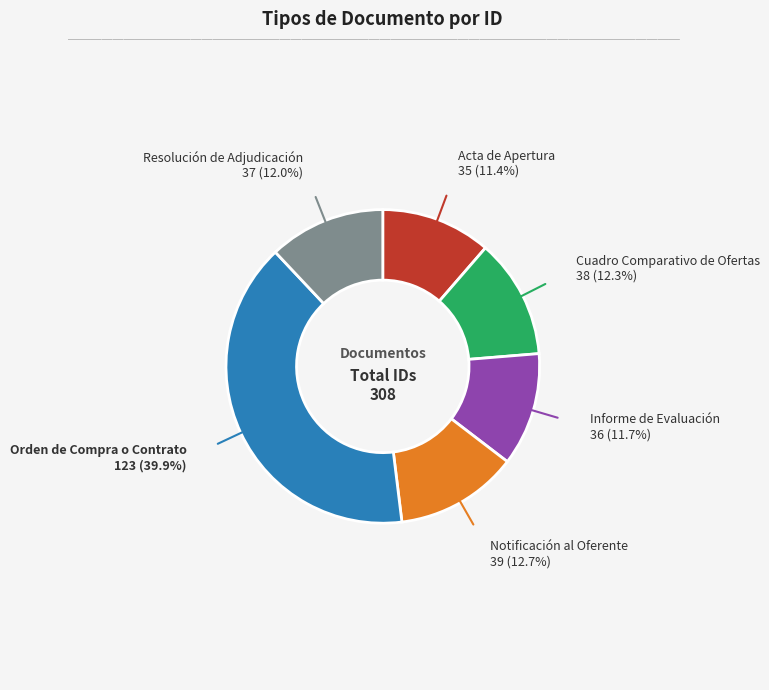

What is the ratio of the value at Cuadro Comparativo de Ofertas to the value at Acta de Apertura?

1.1